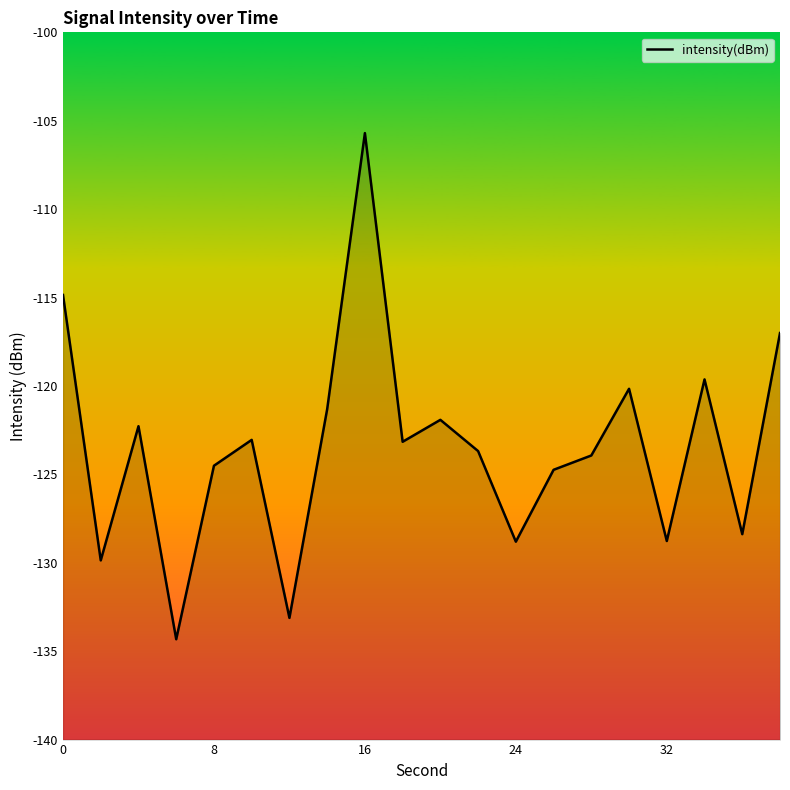

What is the average value?

-123.5